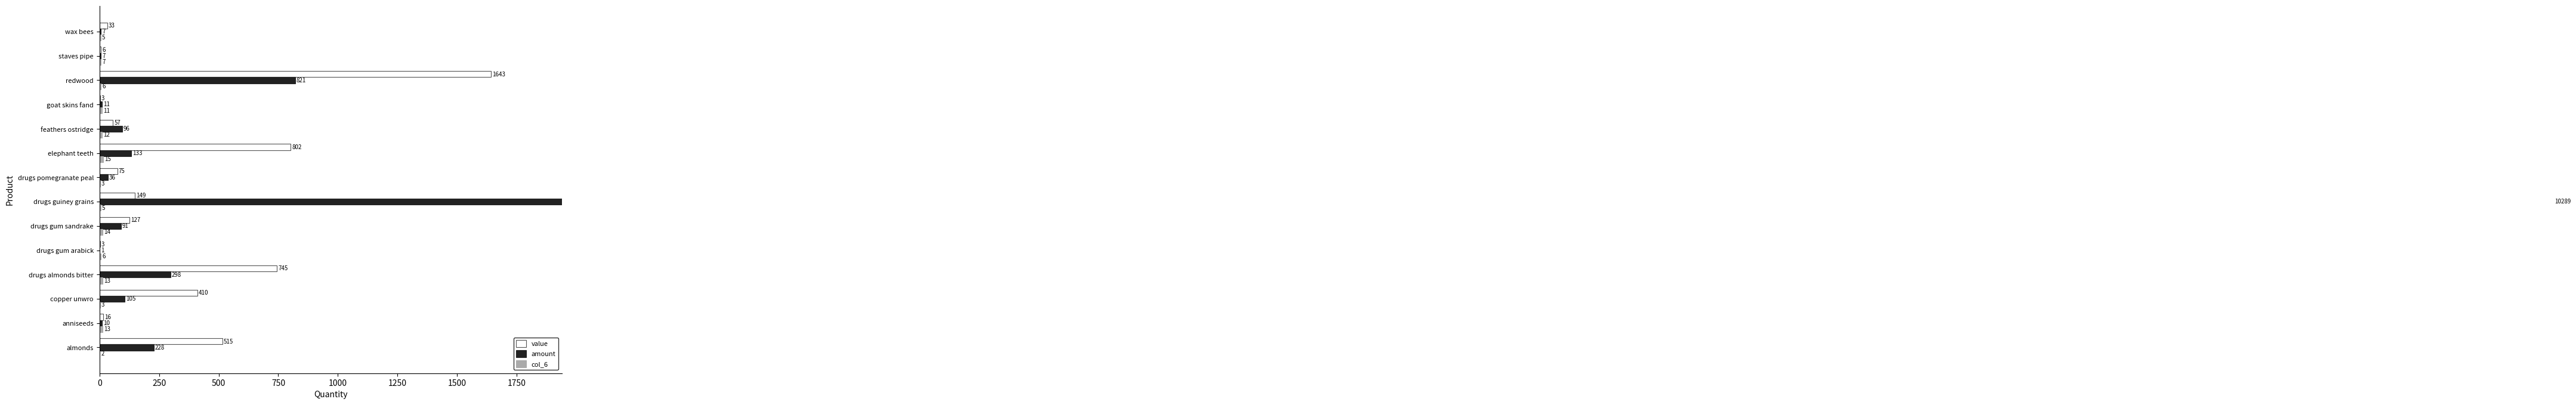

How many bars are there in total?

42